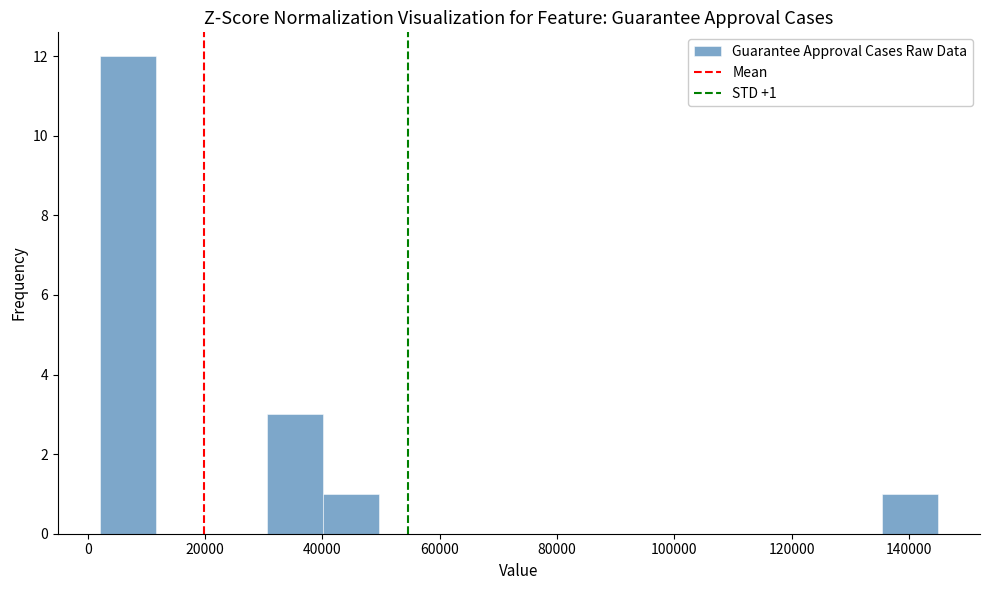

Over which range of the x-axis is the bar tallest?

2000 to 12000